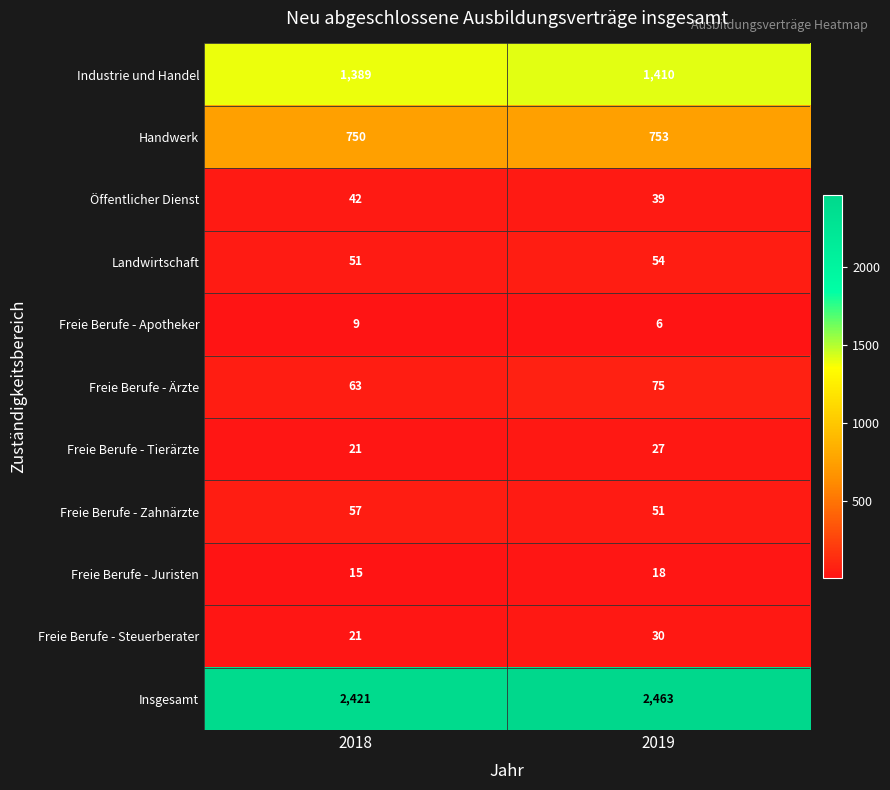

At which category is the sum across all series the highest?

2019